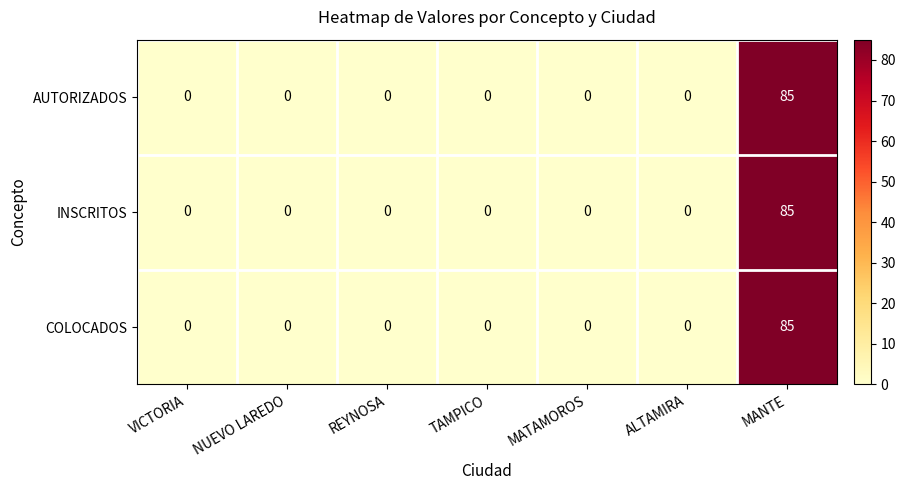

What is the maximum value for INSCRITOS?

85